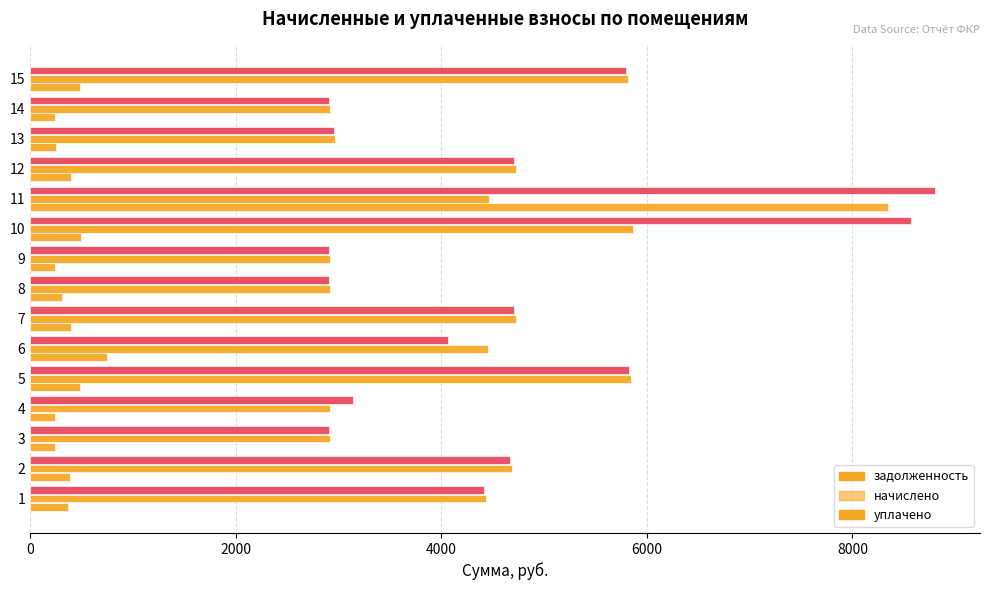

Count the number of categories in the chart.

15